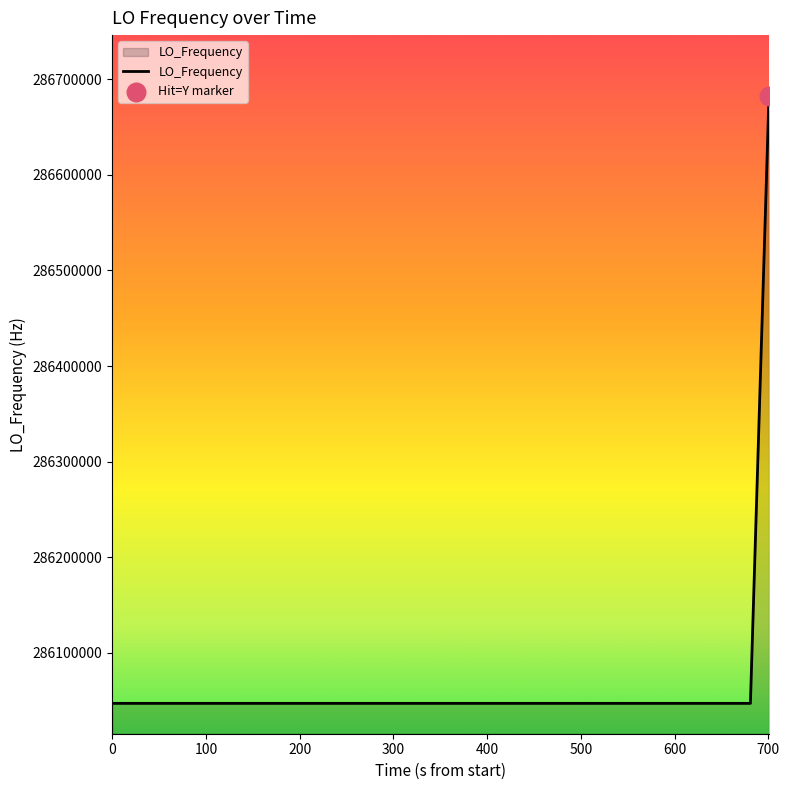

What is the difference between the maximum and minimum values?

635707.8